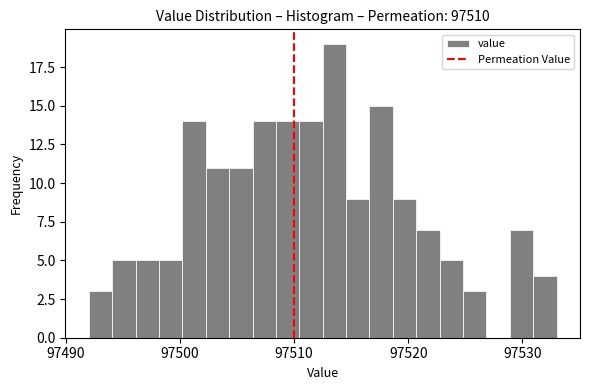

Around what value on the x-axis is the tallest bar? Give the approximate position of its centre, as read against the axis.

97514